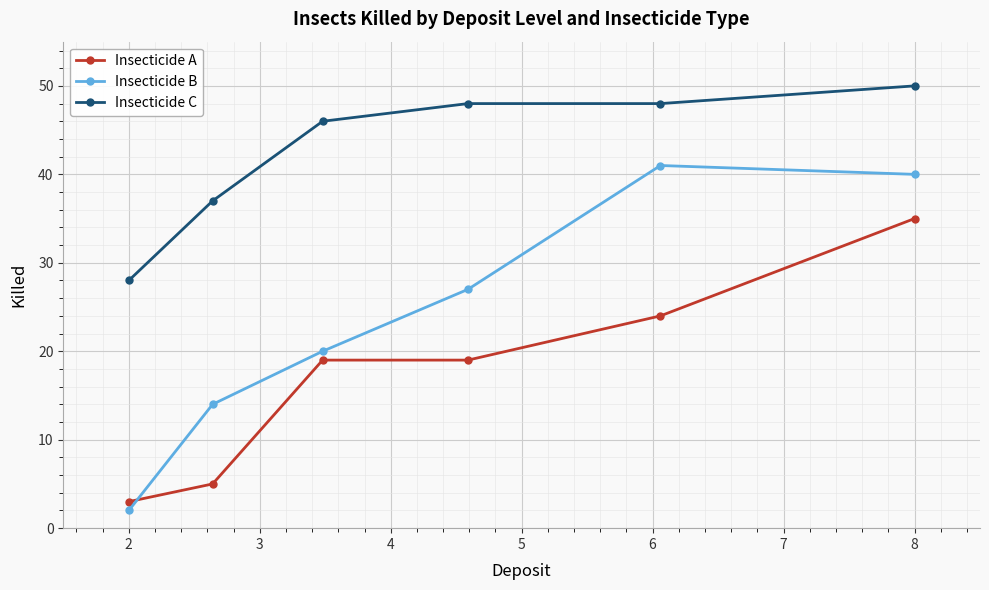

Which series has the largest total across all categories?

Insecticide C